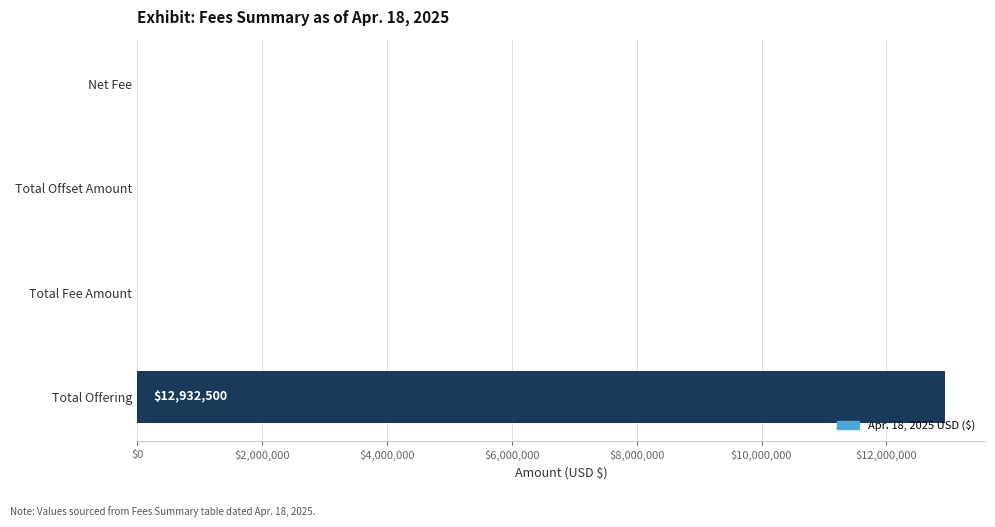

What is the sum of all values?

12936459.9